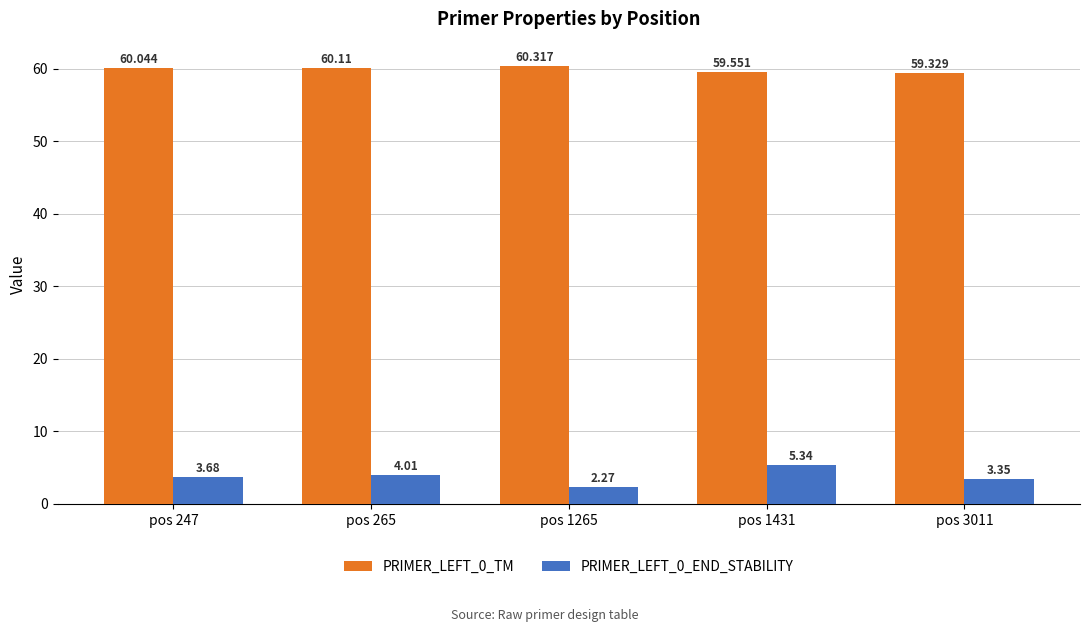

Is the value of PRIMER_LEFT_0_TM at pos 3011 greater than the value of PRIMER_LEFT_0_END_STABILITY at pos 265?

Yes